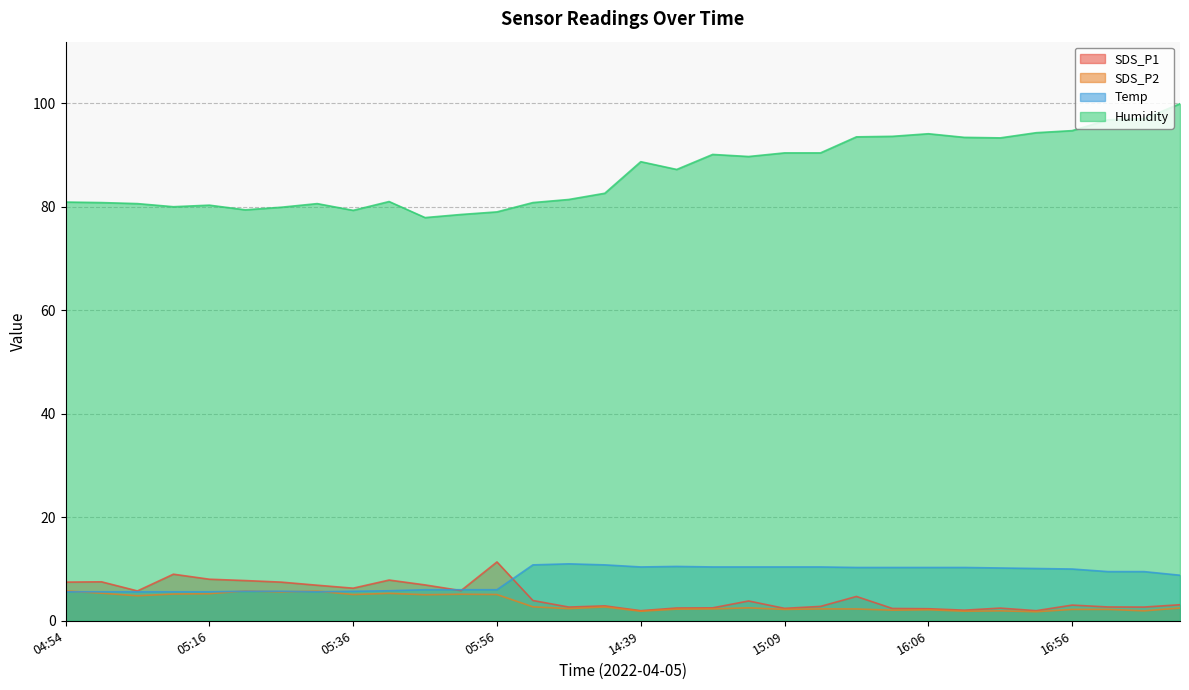

What value does the Humidity series have at 14:56?

90.1